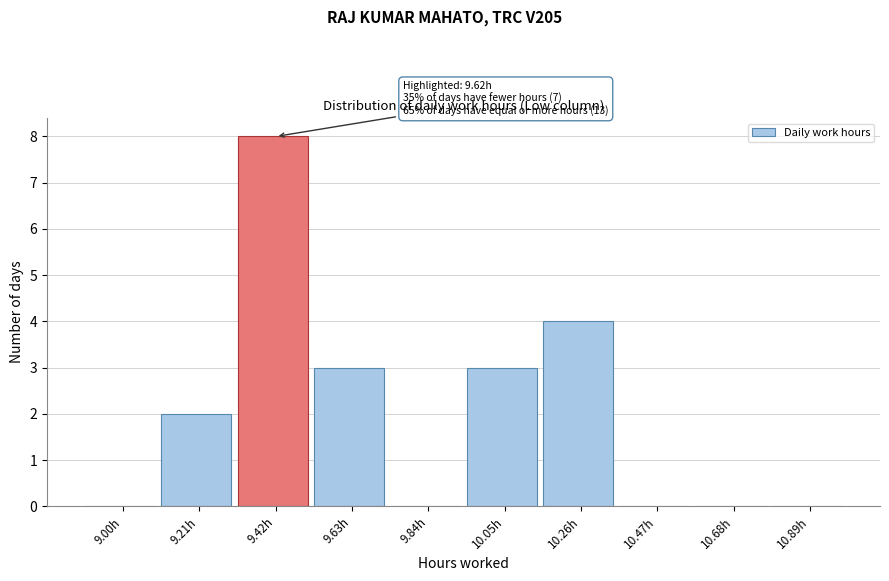

Reading left to right, list all the values displayed in this chart.

9.00h=0	9.21h=2	9.42h=8	9.63h=3	9.84h=0	10.05h=3	10.26h=4	10.47h=0	10.68h=0	10.89h=0